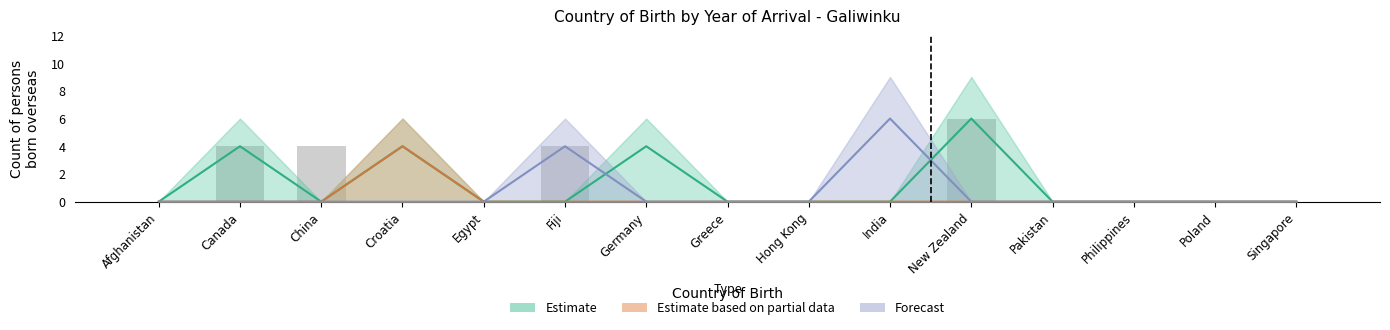

Which series has the largest range (max minus min)?

Estimate